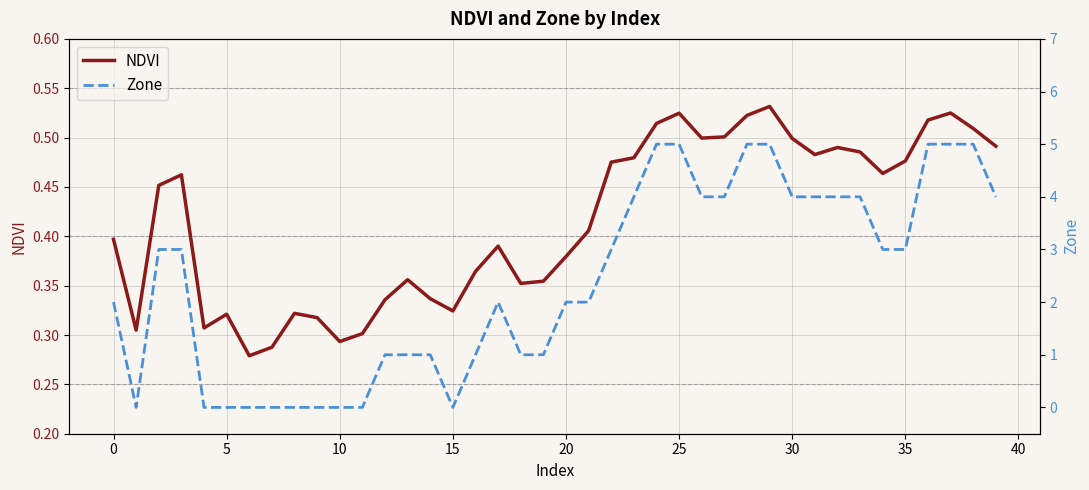

What is the difference between the maximum and minimum values in the NDVI series?

0.3